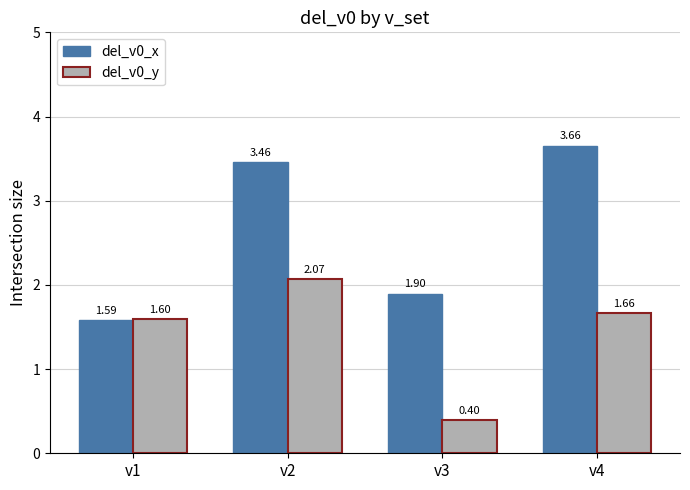

Is it true that del_v0_x equals 5.6 at v4?

False